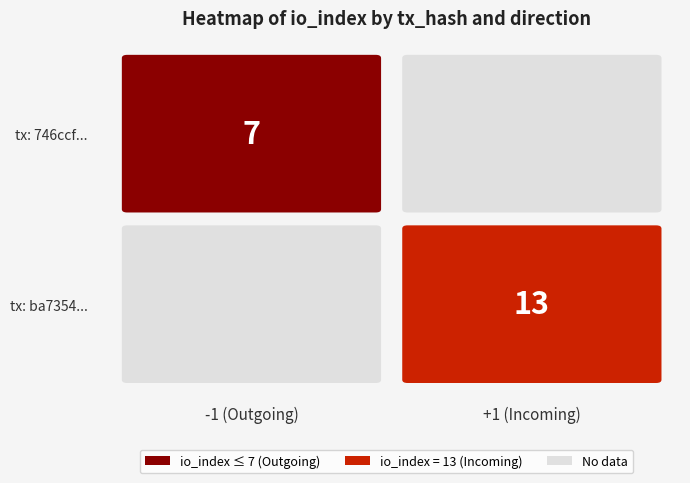

What is the difference between the 746ccf40... values at direction and io_index?

8